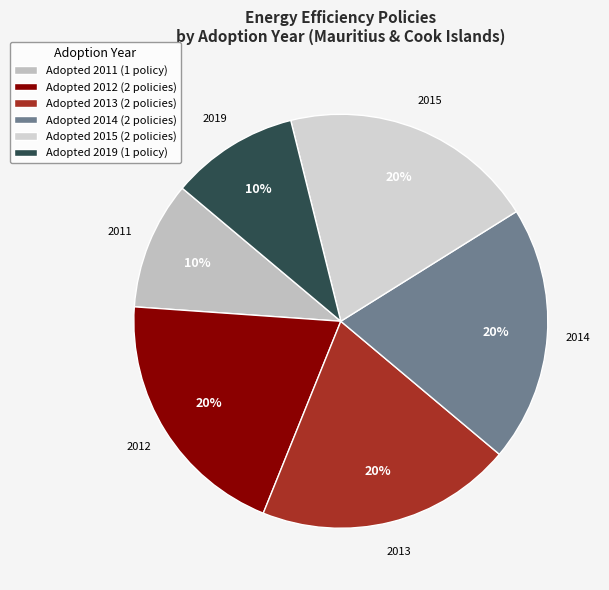

Count the number of slices in the pie.

6